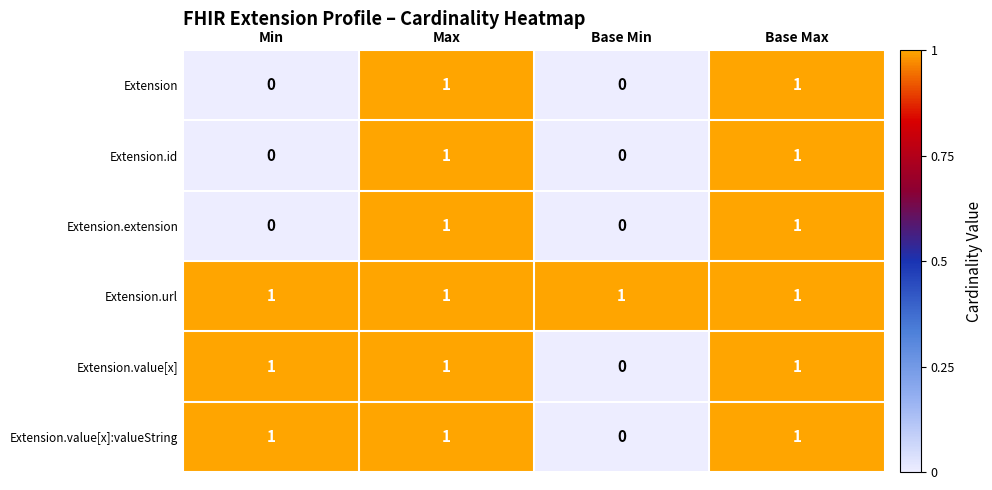

The value of Extension.value[x]:valueString at Min is 1. True or false?

True